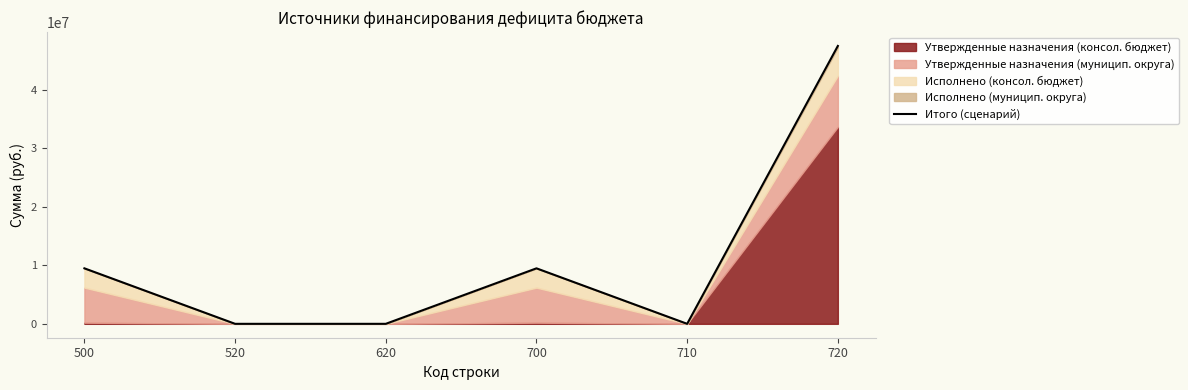

True or false: there are more than 2 points higher than both neighbors.

False